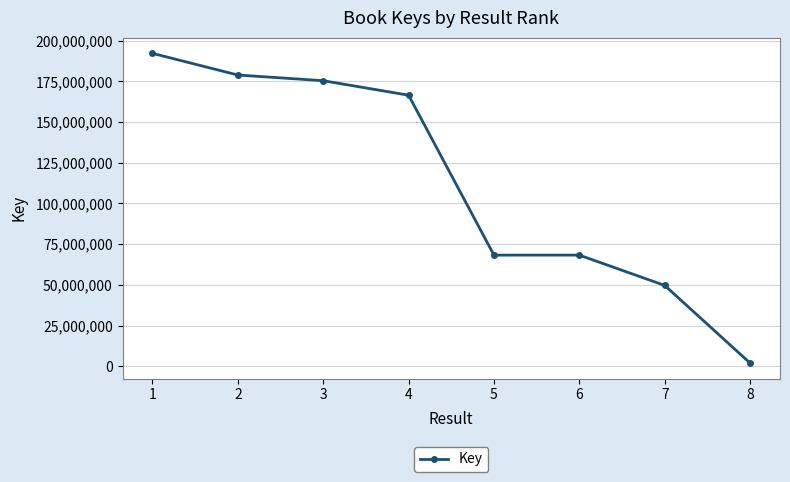

Which category has the lowest value across all series?

8